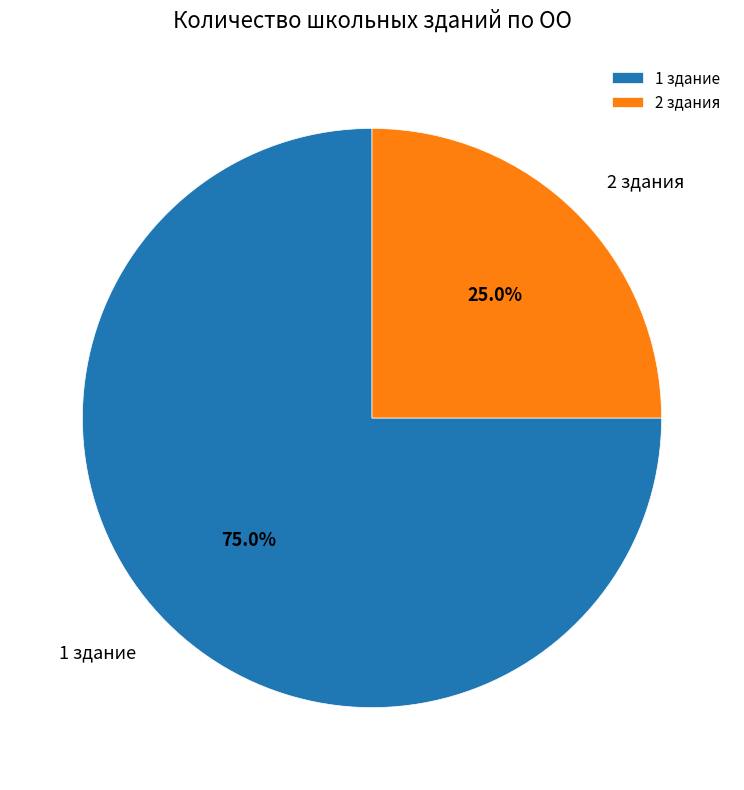

Which slice is the smallest?

2 здания